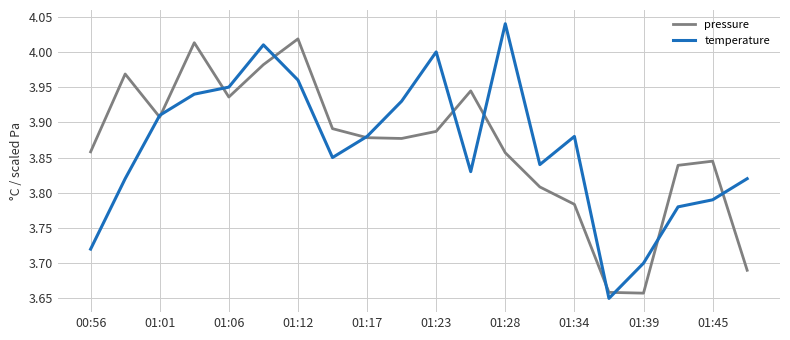

Rank the series at 01:39 from highest to lowest value.

temperature, pressure